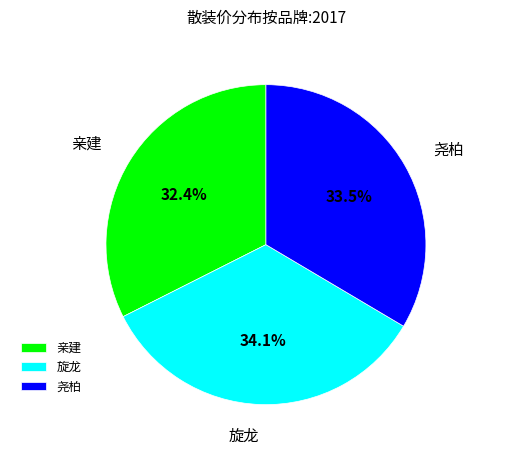

What percentage is the 旋龙 slice, to the nearest percent?

34%